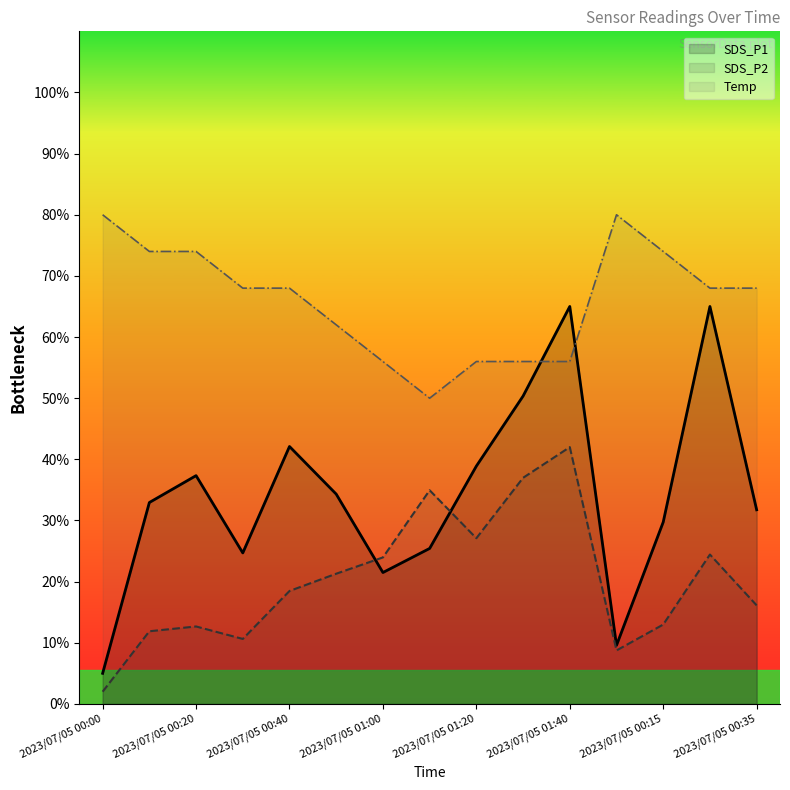

Where does the SDS_P1 series first go above 32?

2023/07/05 00:10